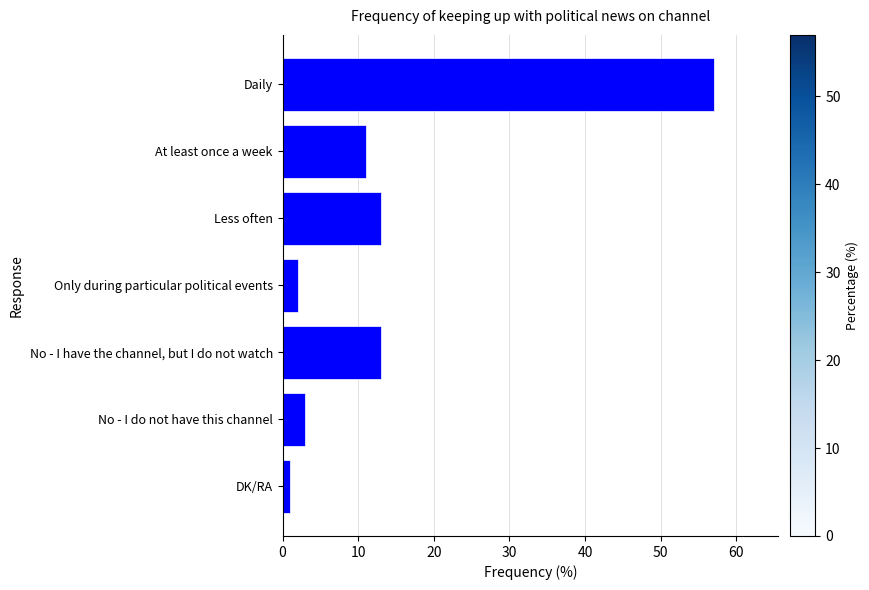

Reading bottom to top, extract all data points from this chart.

1	3	13	2	13	11	57